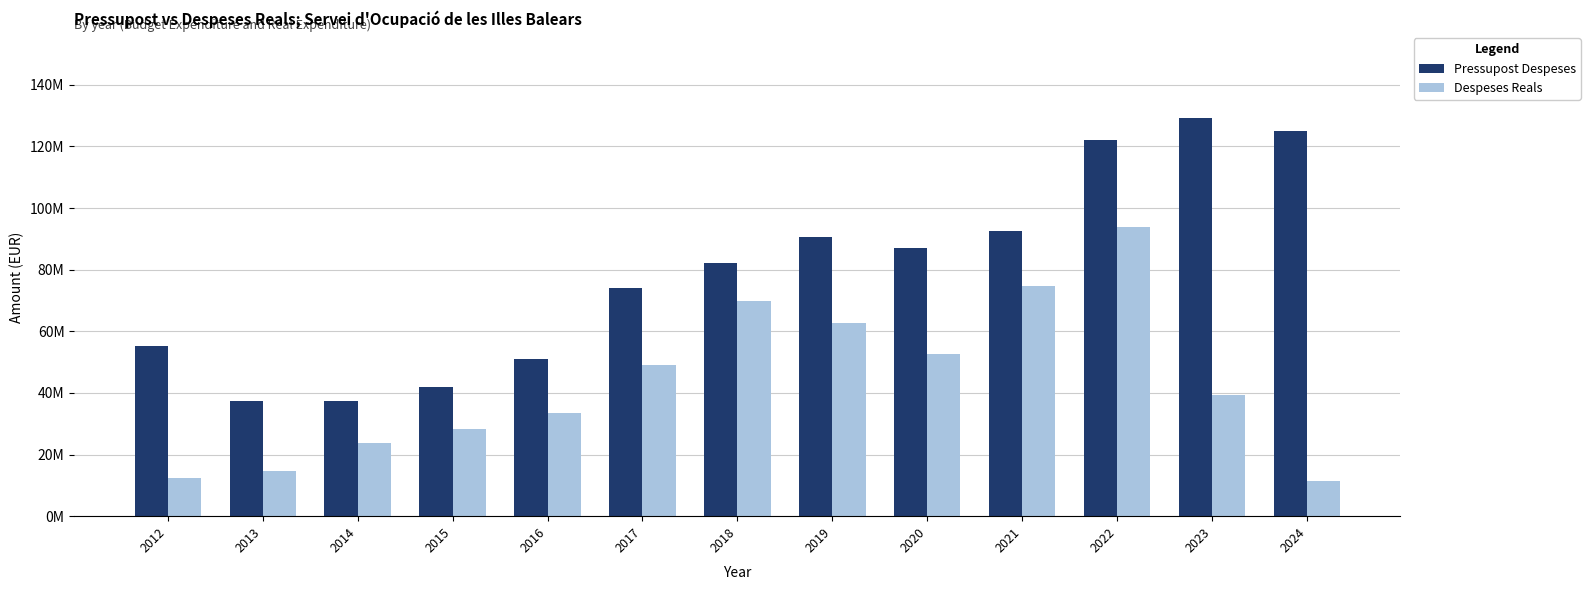

What is the difference between the second highest and minimum values in the Despeses Reals series?

63329106.6